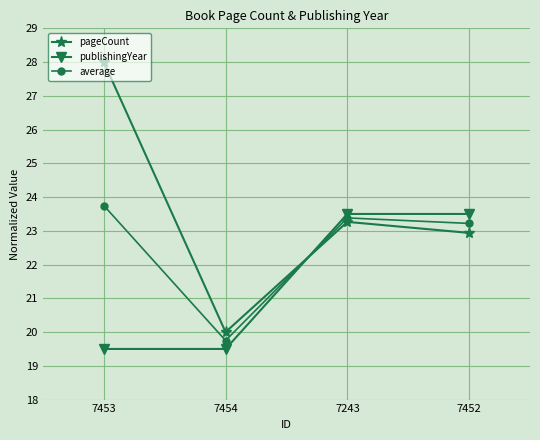

Reading left to right, transcribe all the data shown in this chart.

pageCount: 28.0	20.0	23.3	22.9
publishingYear: 19.5	19.5	23.5	23.5
average: 23.8	19.8	23.4	23.2